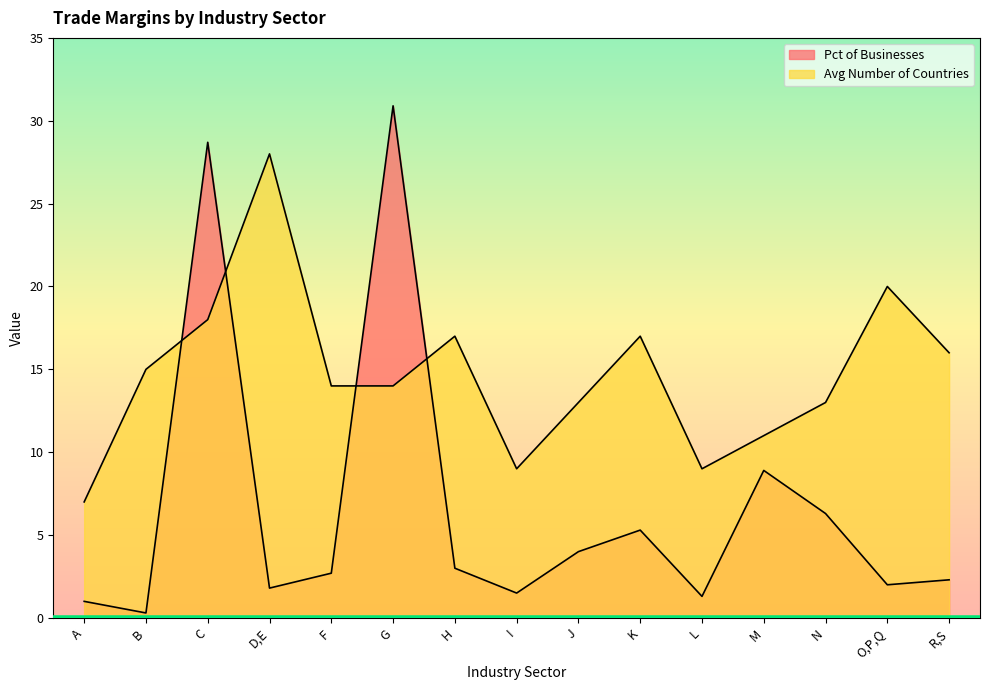

True or false: Avg Number of Countries and Pct of Businesses cross at least once.

True